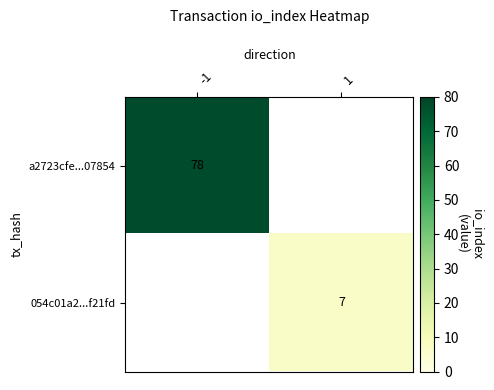

How many data points does each series have?

2